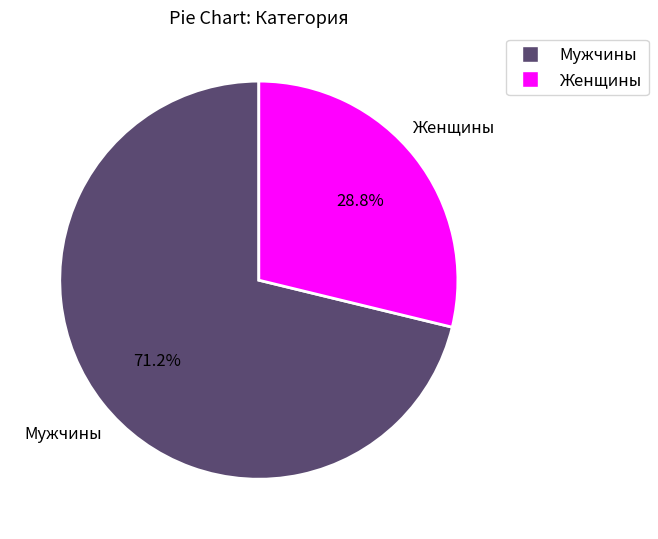

To the nearest percent, what is the combined percentage of Женщины and Мужчины?

100%